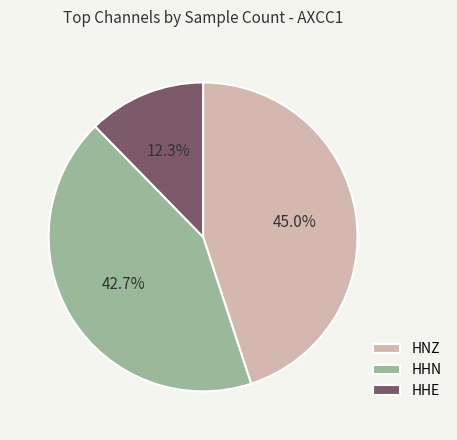

Rank the categories by value from highest to lowest.

HNZ, HHN, HHE